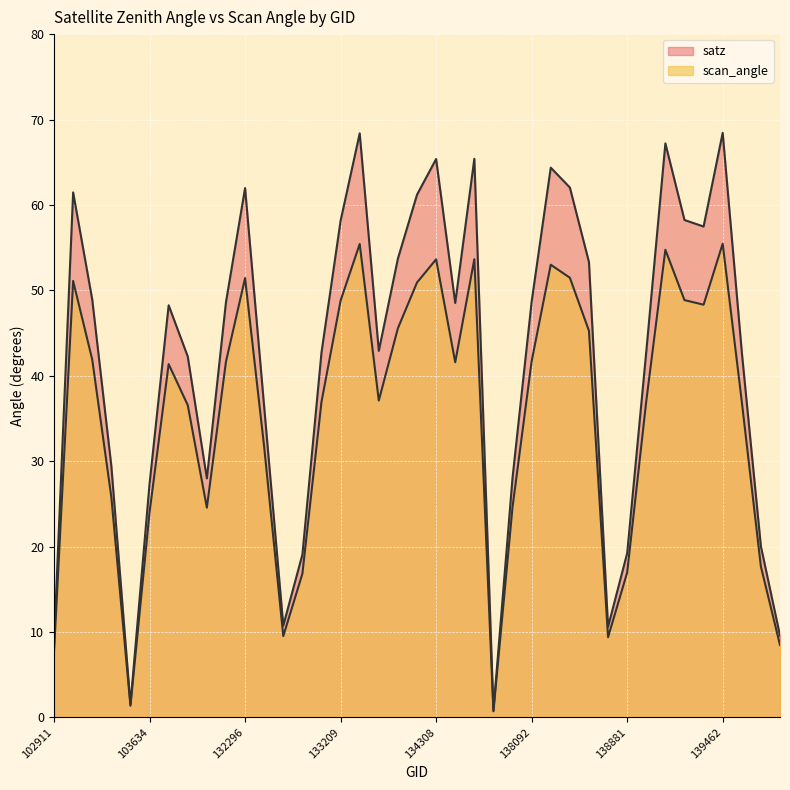

What is the value of the satz point at the 8th from the left?

42.2